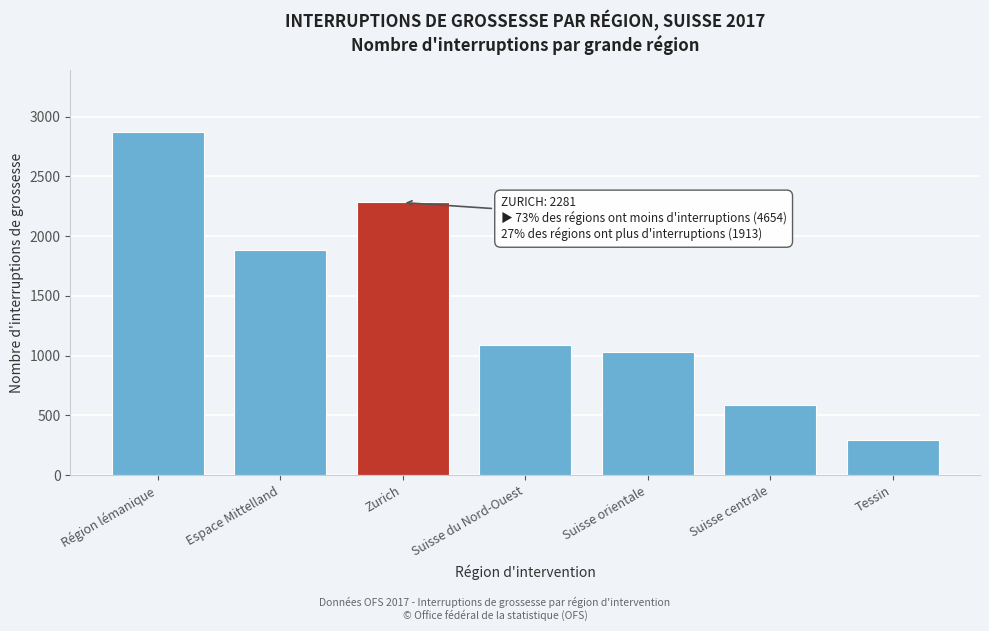

Reading left to right, extract all data points from this chart.

Région lémanique=2872	Espace Mittelland=1886	Zurich=2281	Suisse du Nord-Ouest=1089	Suisse orientale=1026	Suisse centrale=587	Tessin=296